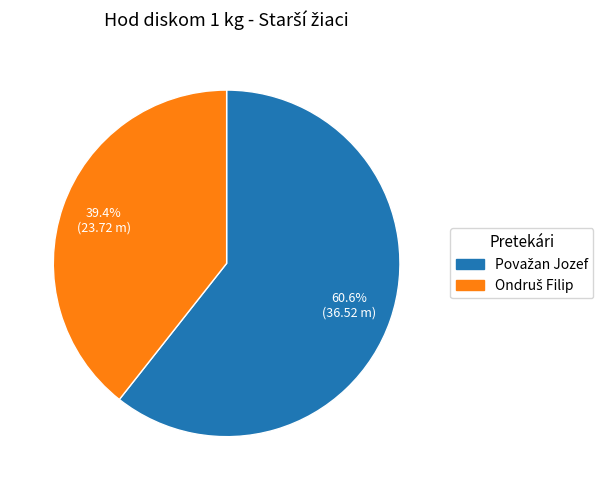

Does any single category account for the majority?

Yes